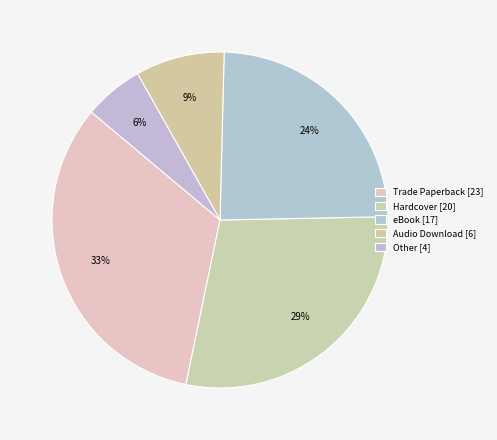

Count the number of slices in the pie.

5